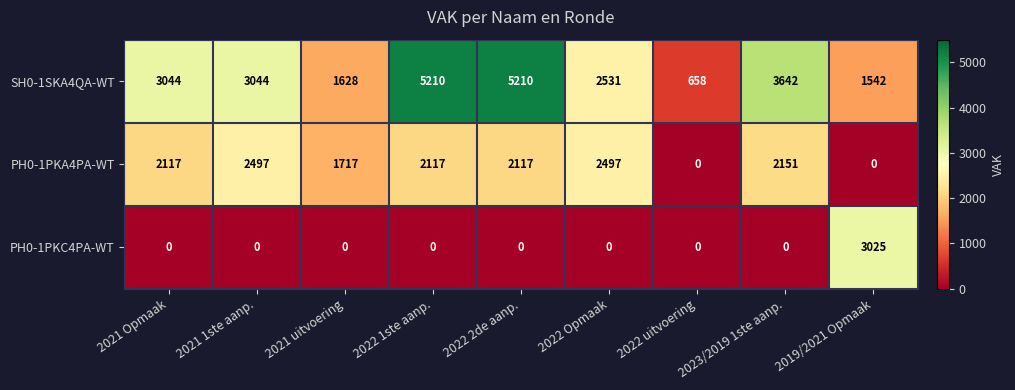

What is the spread (max minus min) of values at 2021 Opmaak?

3044